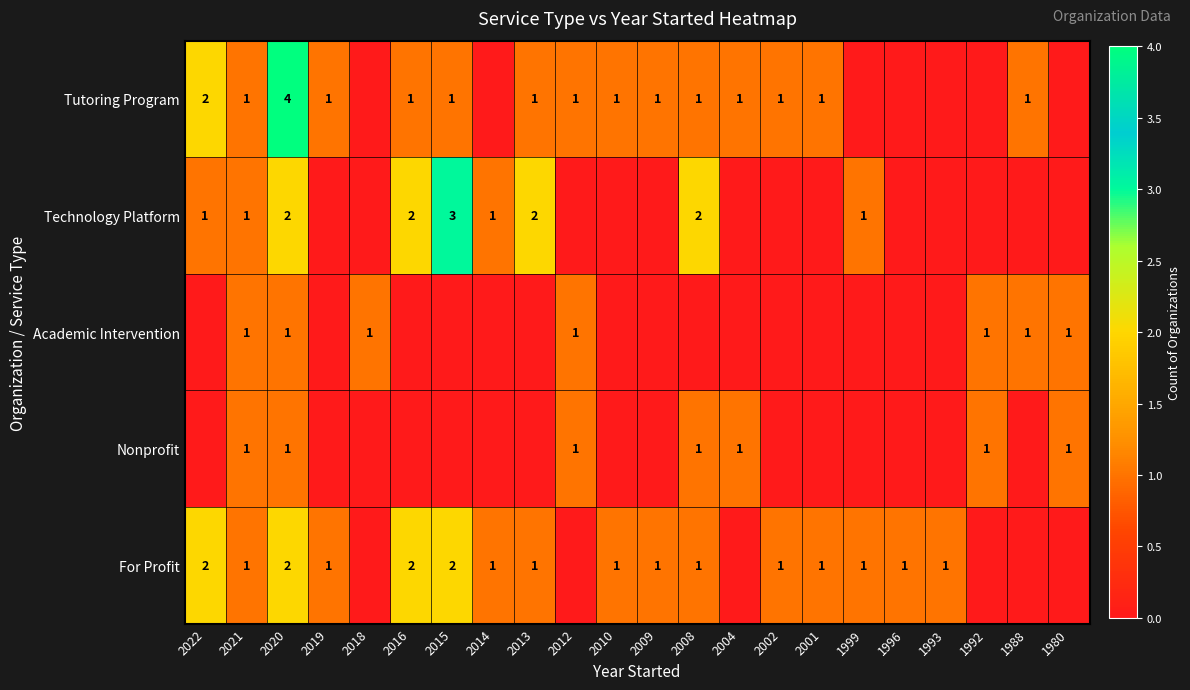

The Tutoring Program series shows 3 at 2022. True or false?

False